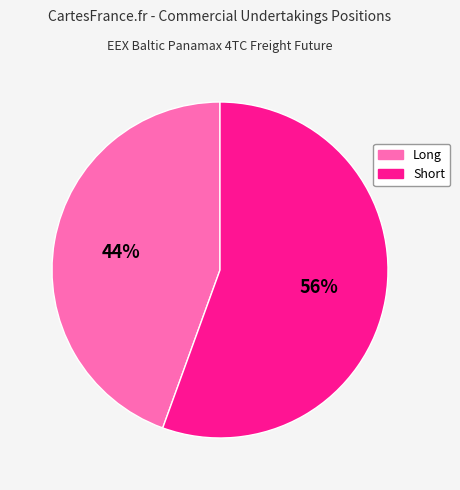

To the nearest percent, what percentage of the pie is Short?

56%